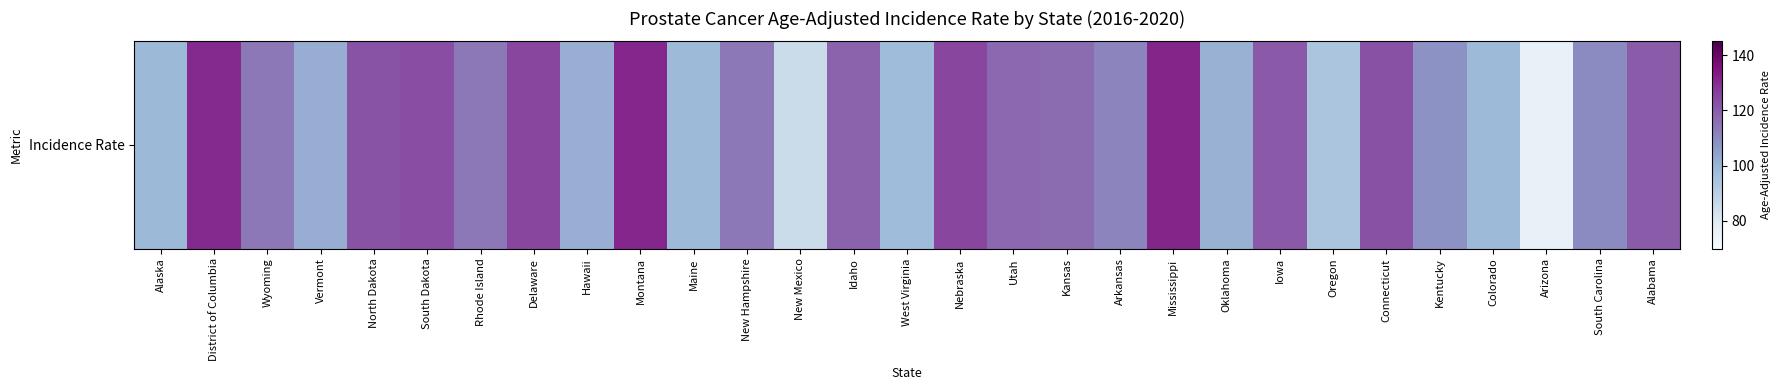

The value at Nebraska is 167.3. True or false?

False